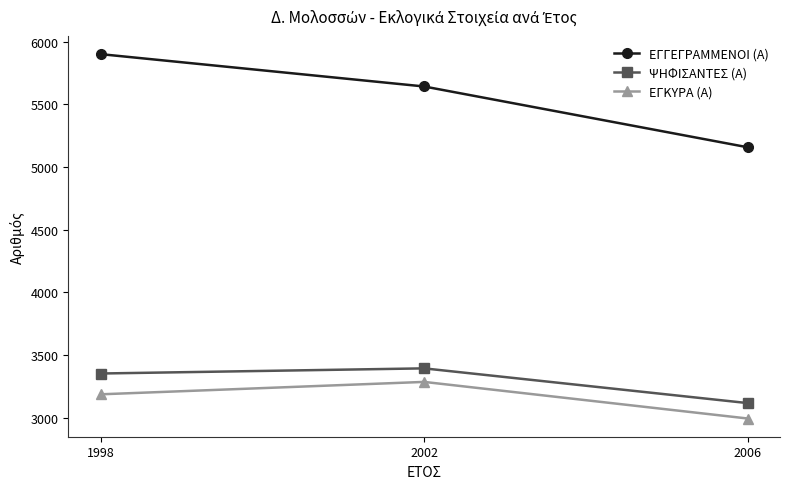

At which category is the sum across all series the highest?

1998